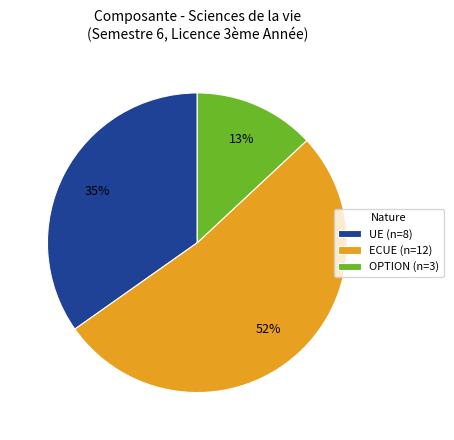

The OPTION (n=3) slice represents 27% of the pie. True or false?

False